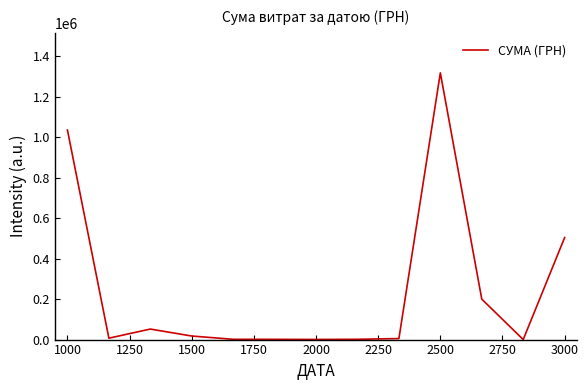

What is the greatest value displayed?

1316889.5